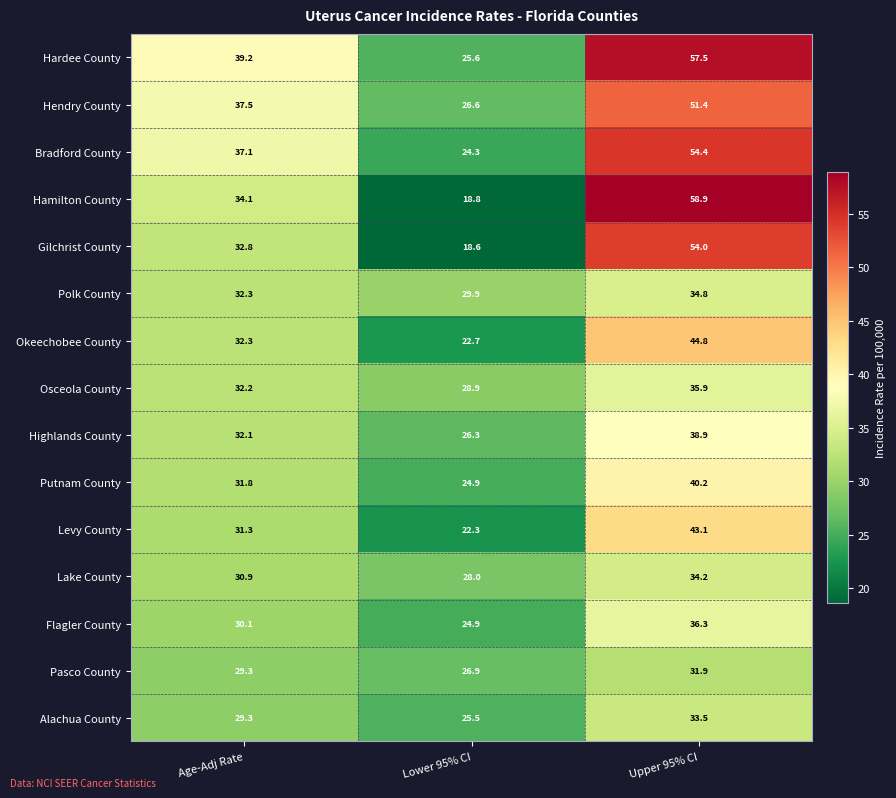

Rank the series by their maximum value, from lowest to highest.

Pasco County, Alachua County, Lake County, Polk County, Osceola County, Flagler County, Highlands County, Putnam County, Levy County, Okeechobee County, Hendry County, Gilchrist County, Bradford County, Hardee County, Hamilton County